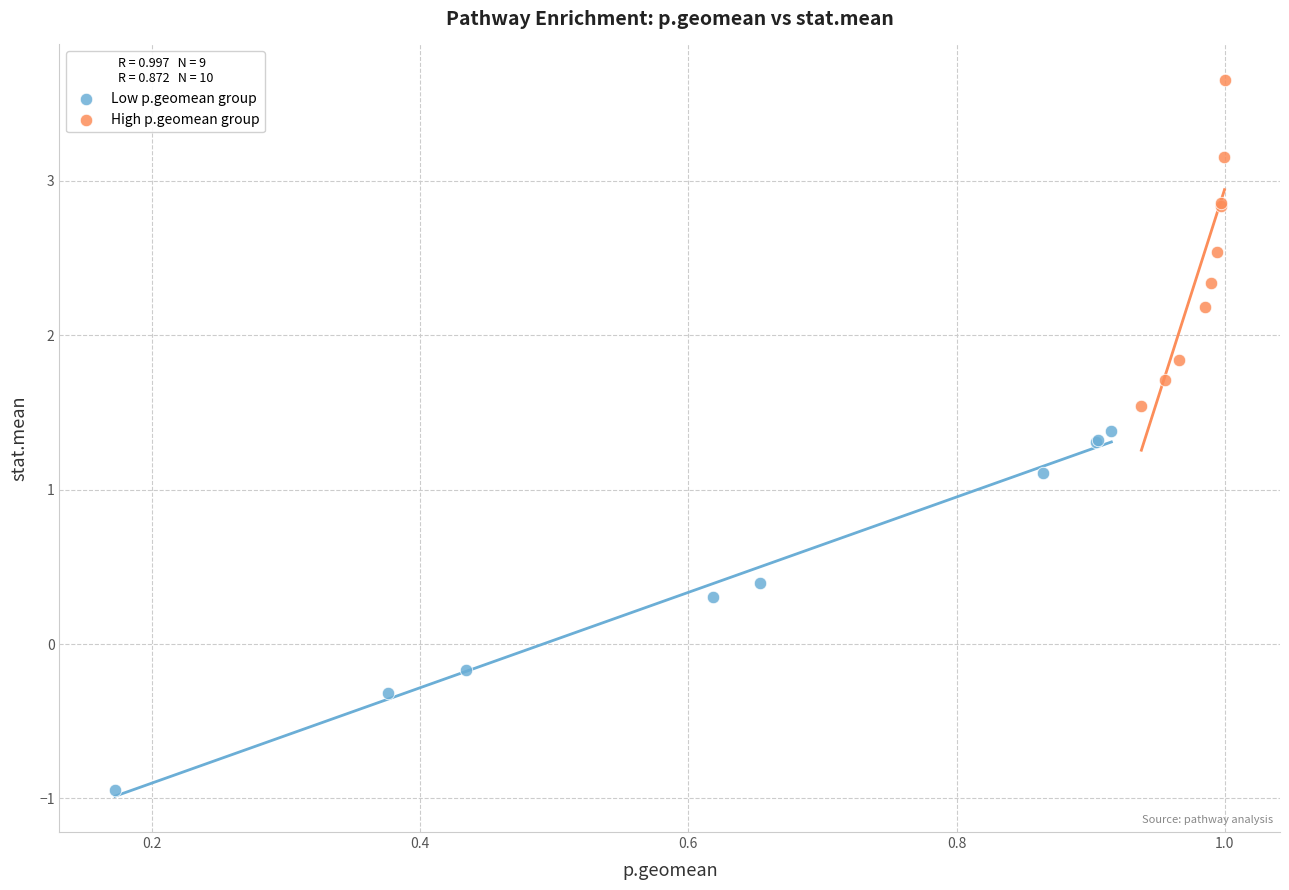

Which series contains the highest Y value?

High p.geomean group